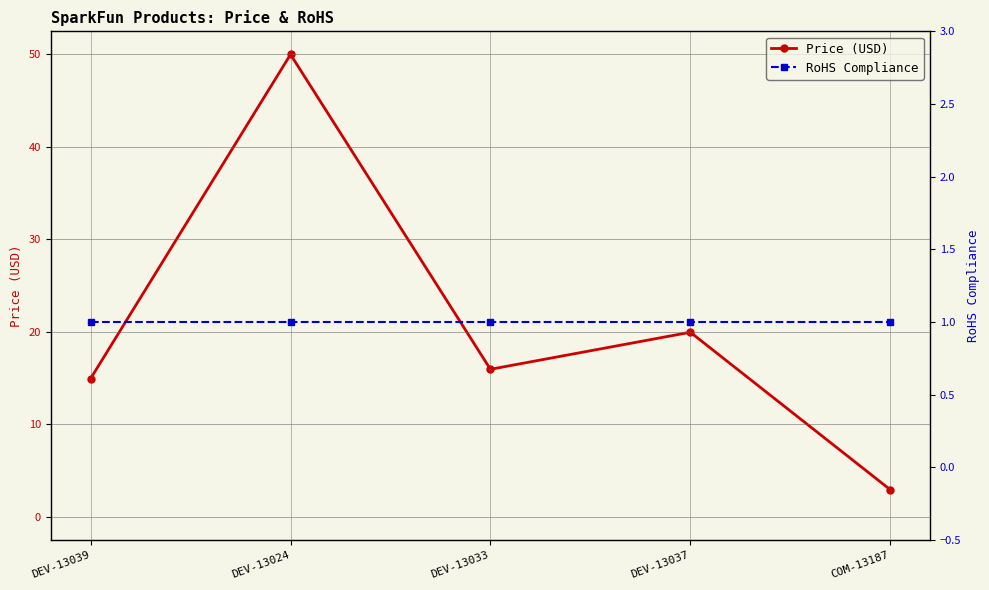

Count the number of data series in this chart.

2